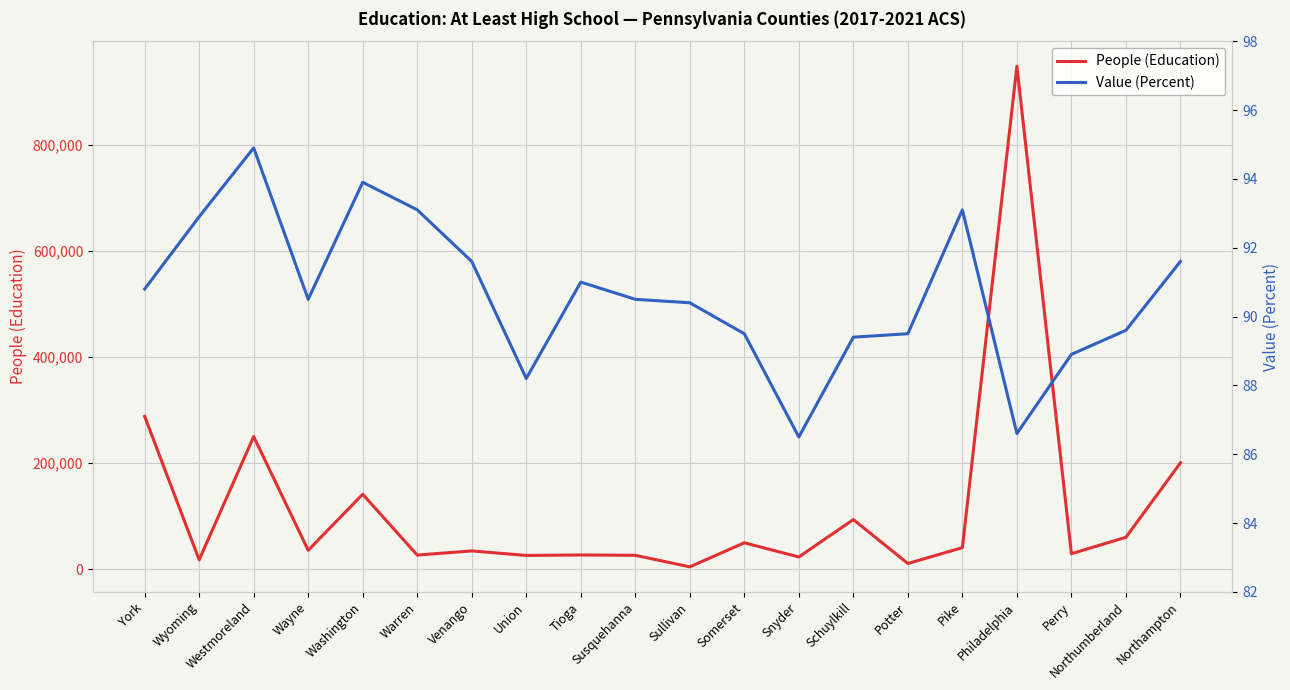

What is the value of the Value (Percent) point at the 11th from the left?

90.4